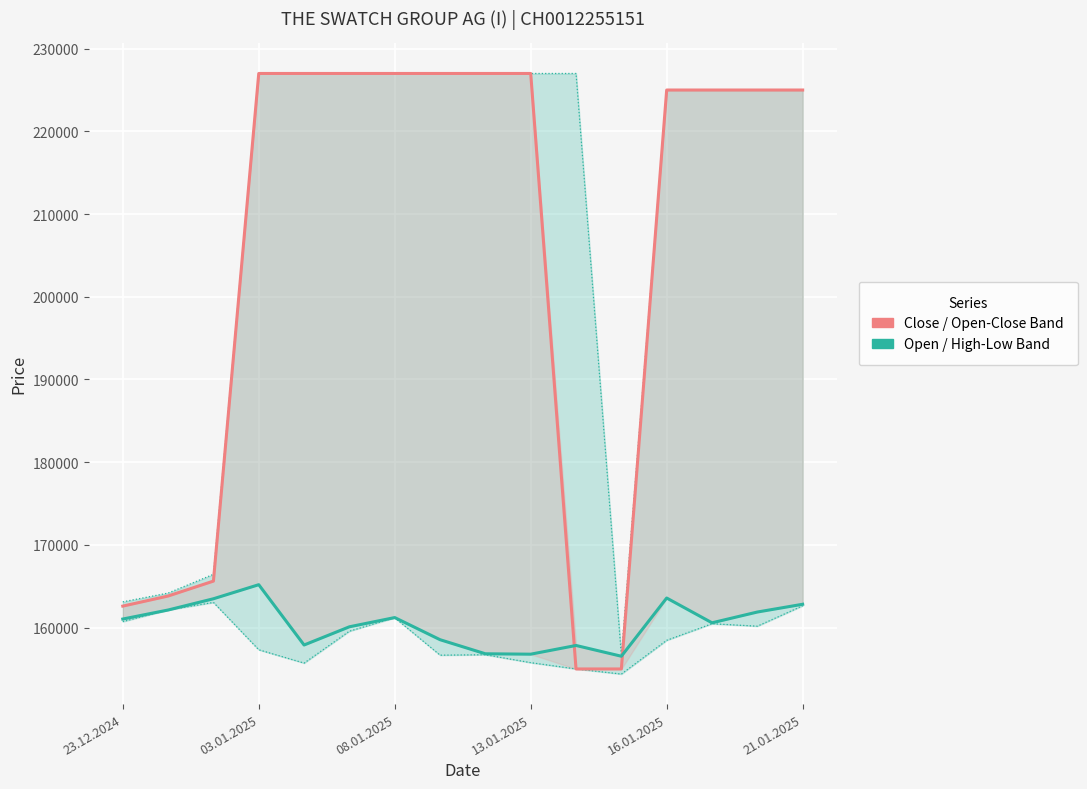

Is the value of Close at 6 greater than the value of High at 21.01.2025?

No